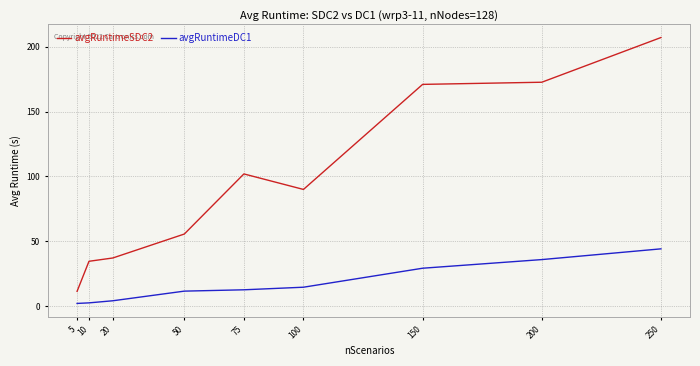

What is the sum of all avgRuntimeSDC2 values?

881.4